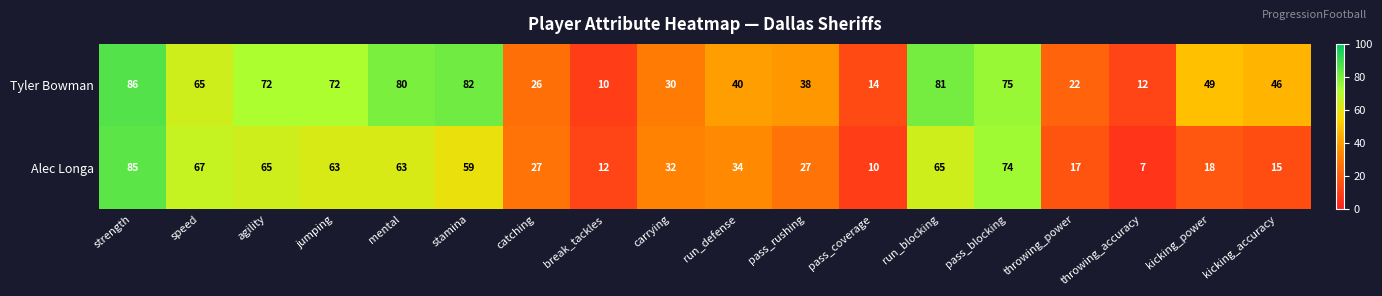

At which category is the sum across all series the highest?

strength